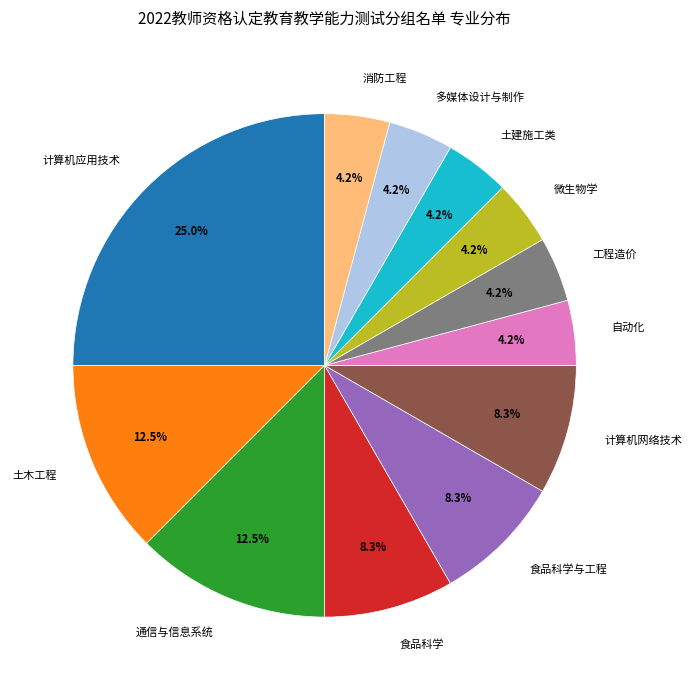

Count the number of slices in the pie.

12